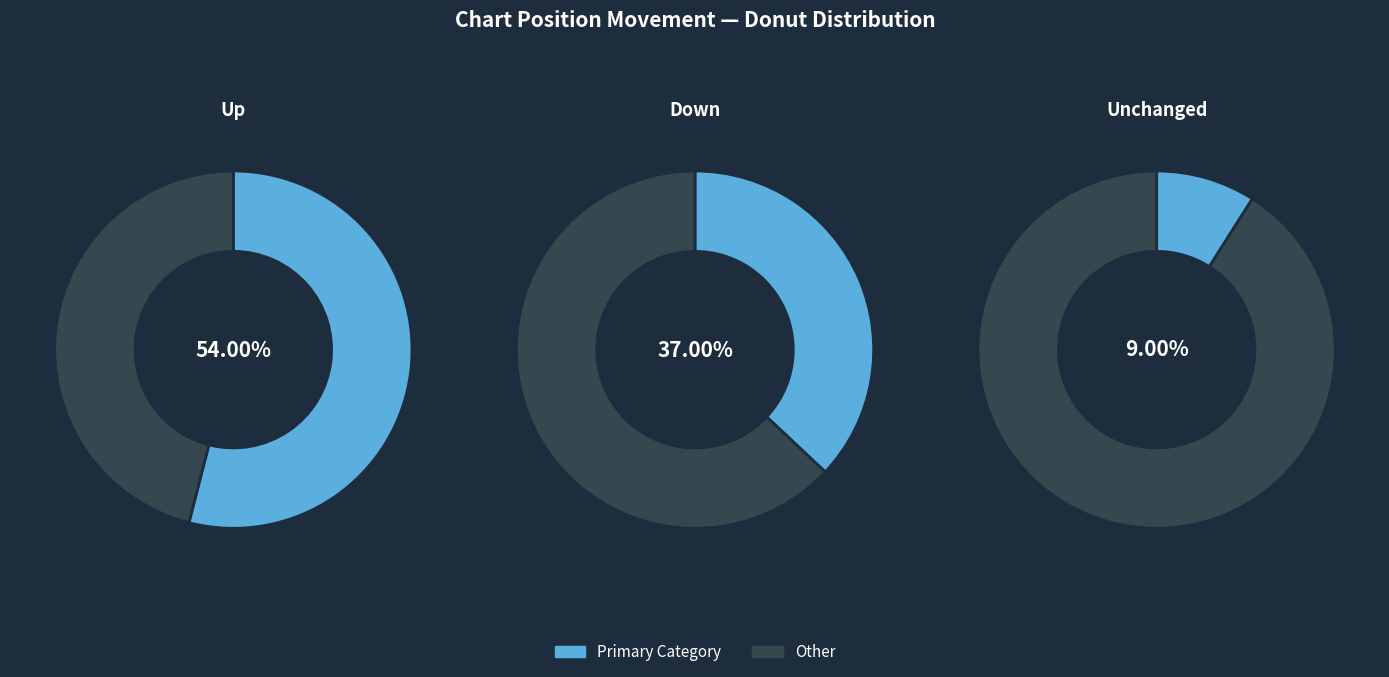

To the nearest percent, what portion does up represent?

54%